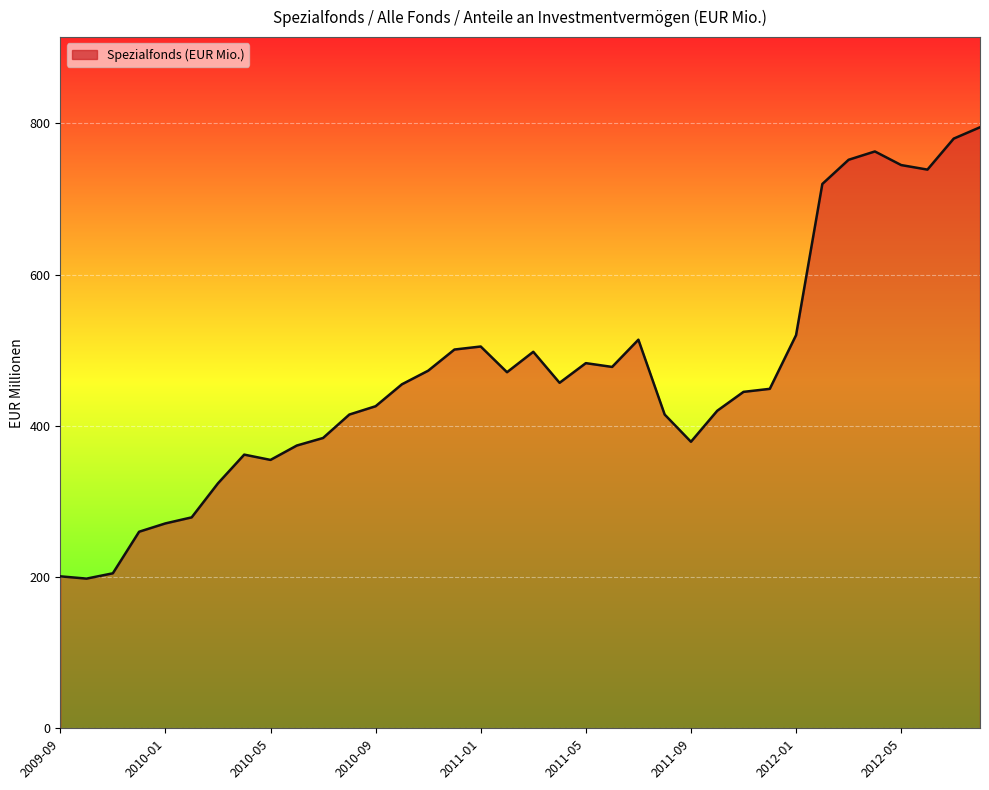

What is the difference between the maximum and minimum values?

597